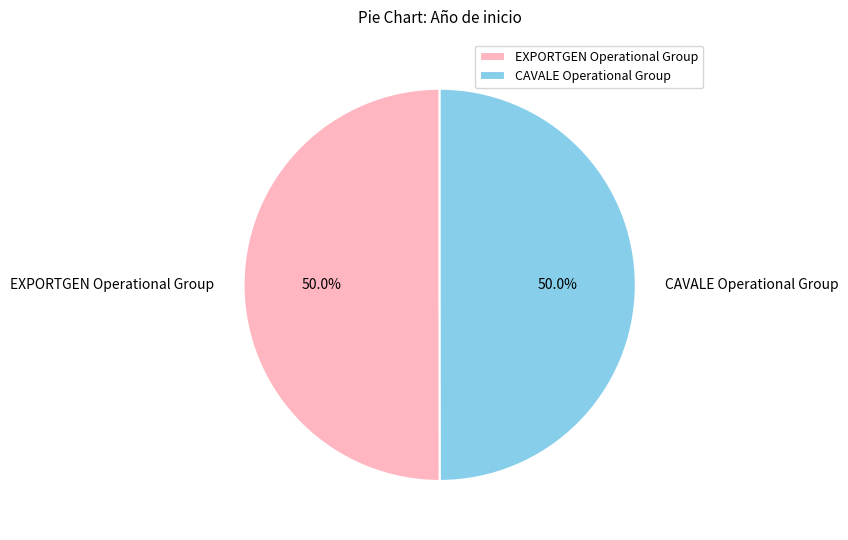

What is the total percentage of CAVALE Operational Group and EXPORTGEN Operational Group?

100.0%